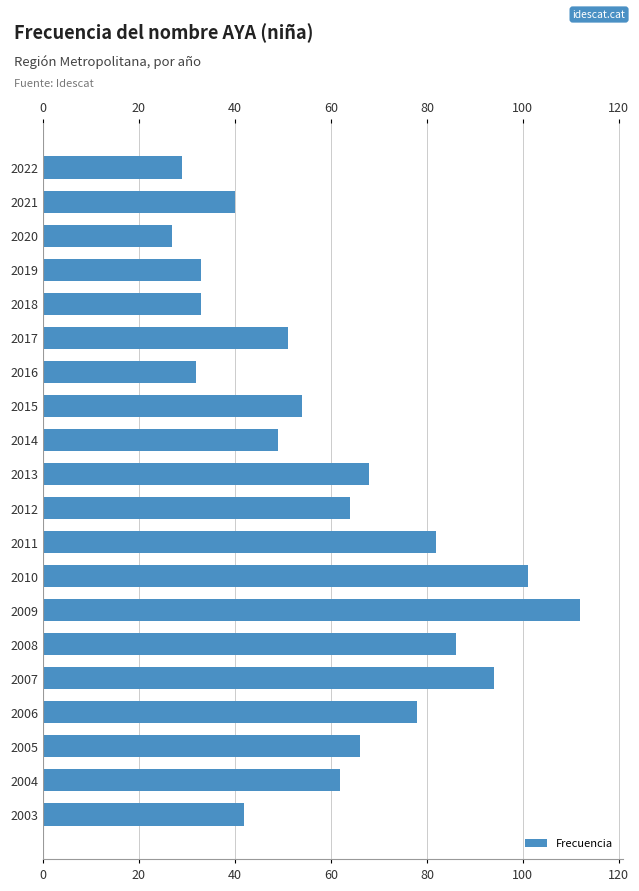

True or false: the data shows 86 at 2008.

True